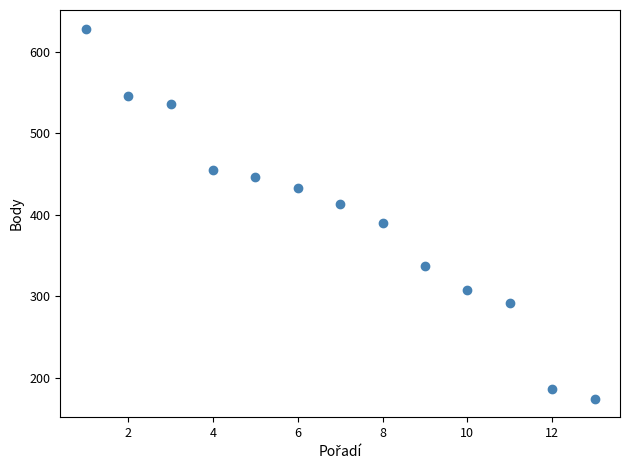

What is the range of X values (max minus min)?

12